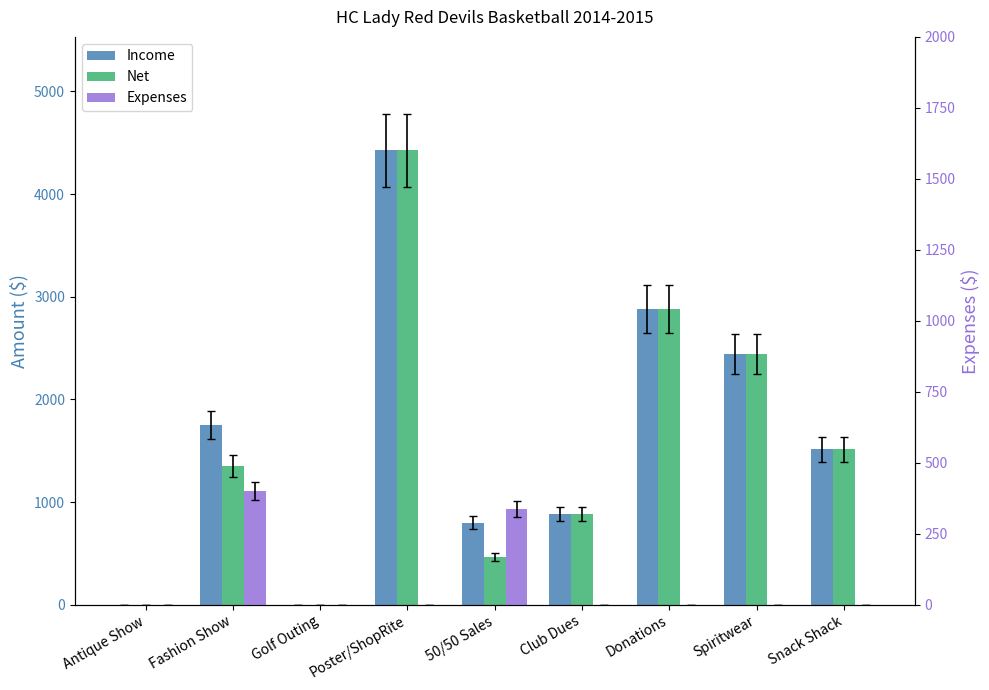

Rank the categories by Net value from lowest to highest.

Antique Show, Golf Outing, 50/50 Sales, Club Dues, Fashion Show, Snack Shack, Spiritwear, Donations, Poster/ShopRite